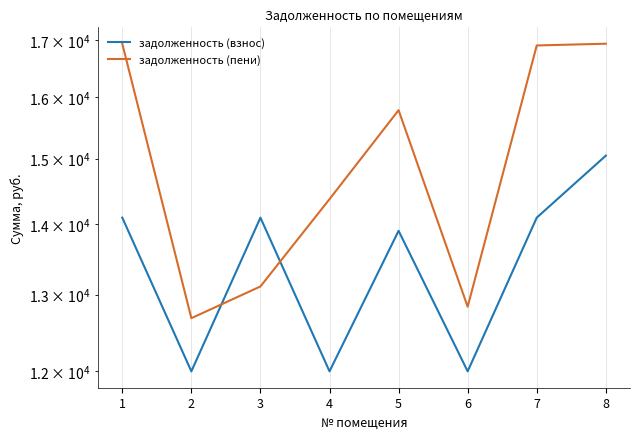

How many times do задолженность (взнос) and задолженность (пени) cross each other?

2